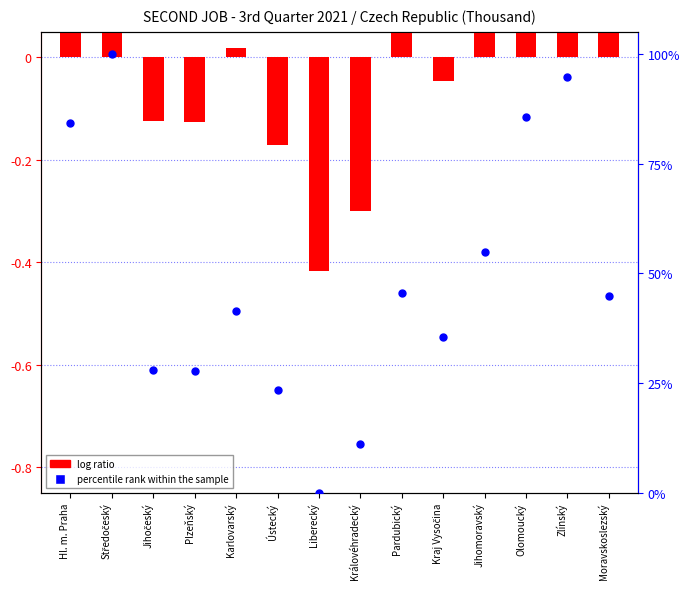

Which series has the widest spread of Y values?

percentile rank within the sample